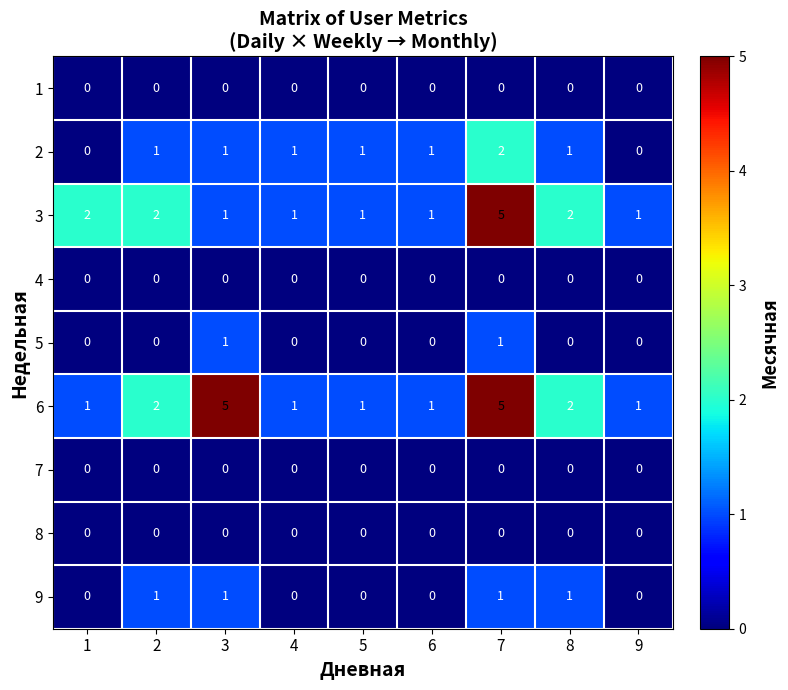

What is the maximum value shown in the chart?

5